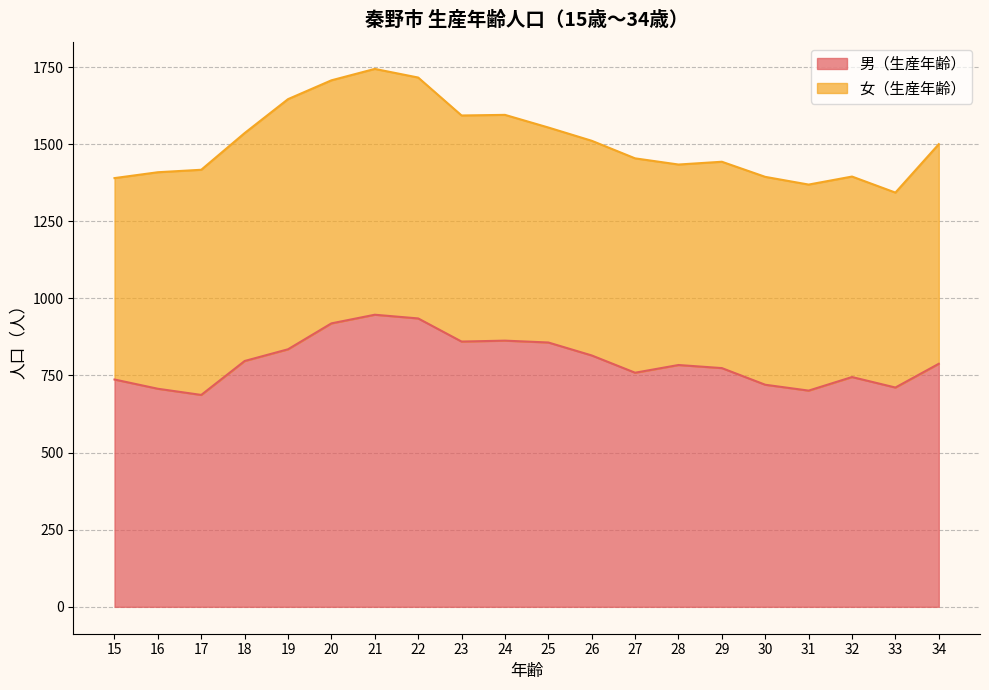

Does the chart display data point markers on the line(s)?

No